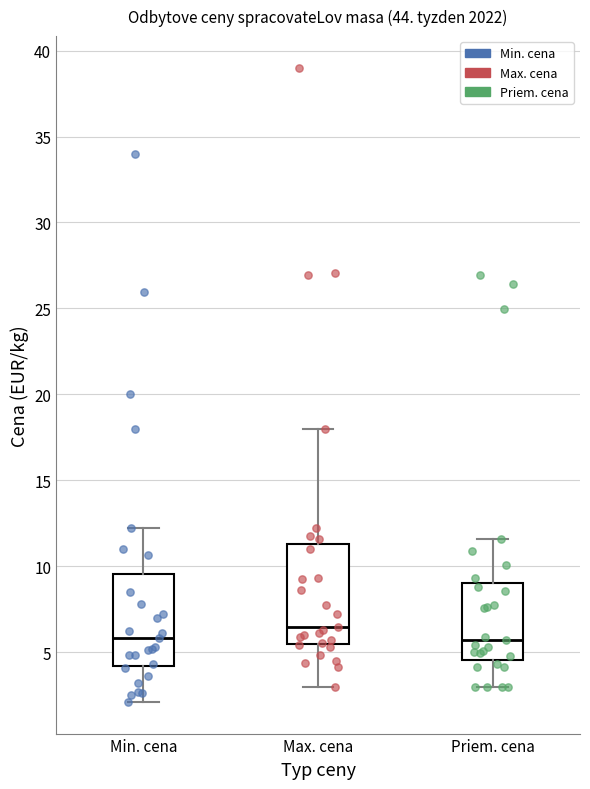

Where does the median line of the box for Min. cena sit on the y-axis? The values are not printed on the chart, so give them approximately, as read against the axis.

6.0